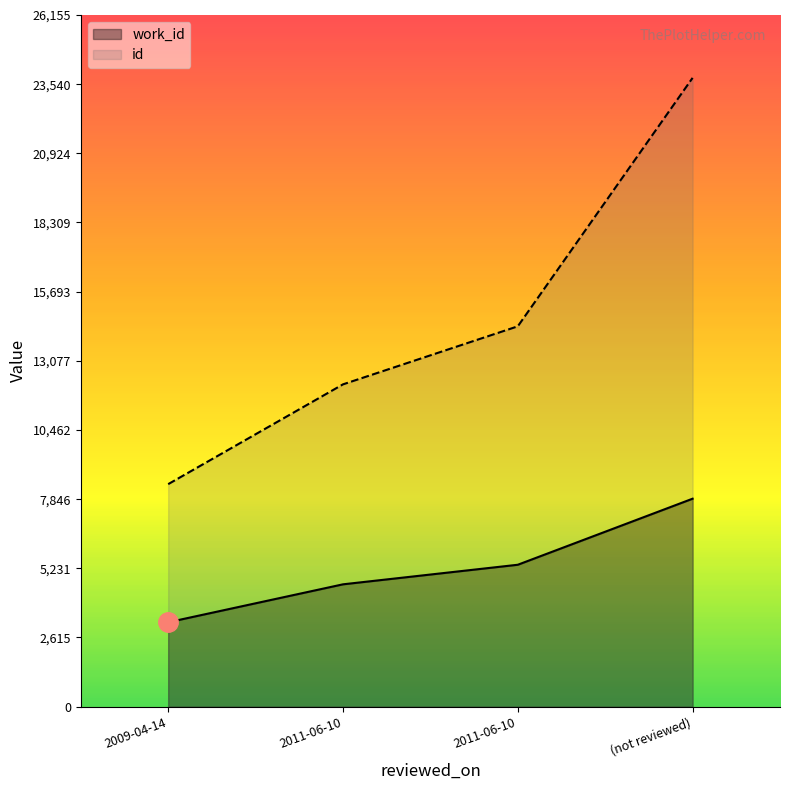

How many values in the id series are below 14383?

2